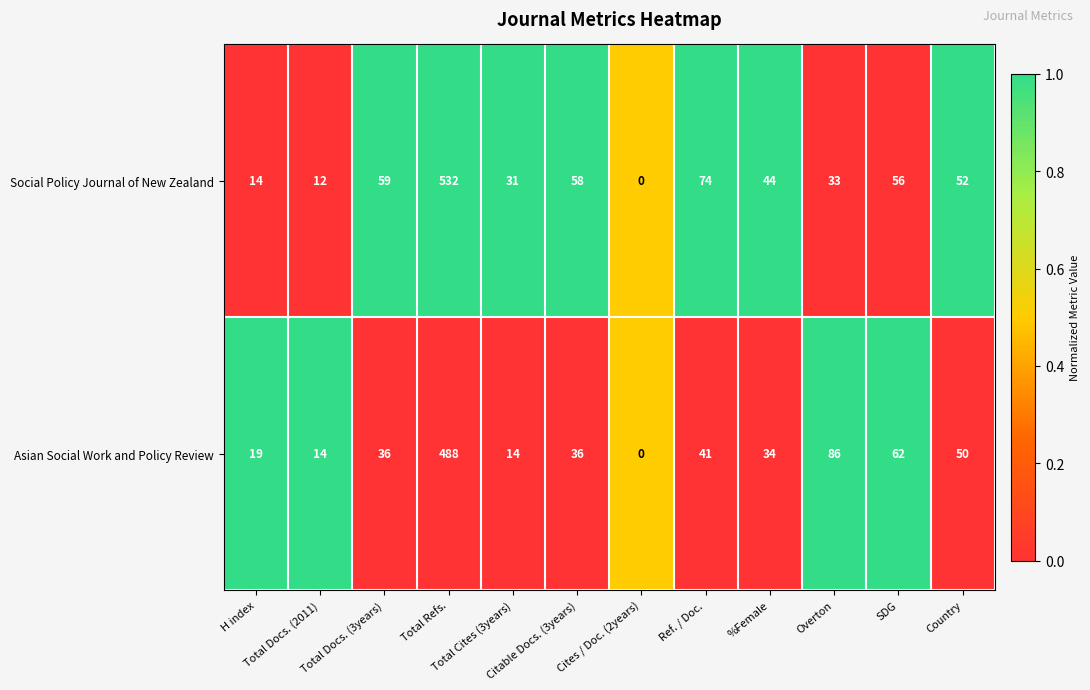

List the series in order of their peak value, highest first.

Social Policy Journal of New Zealand, Asian Social Work and Policy Review